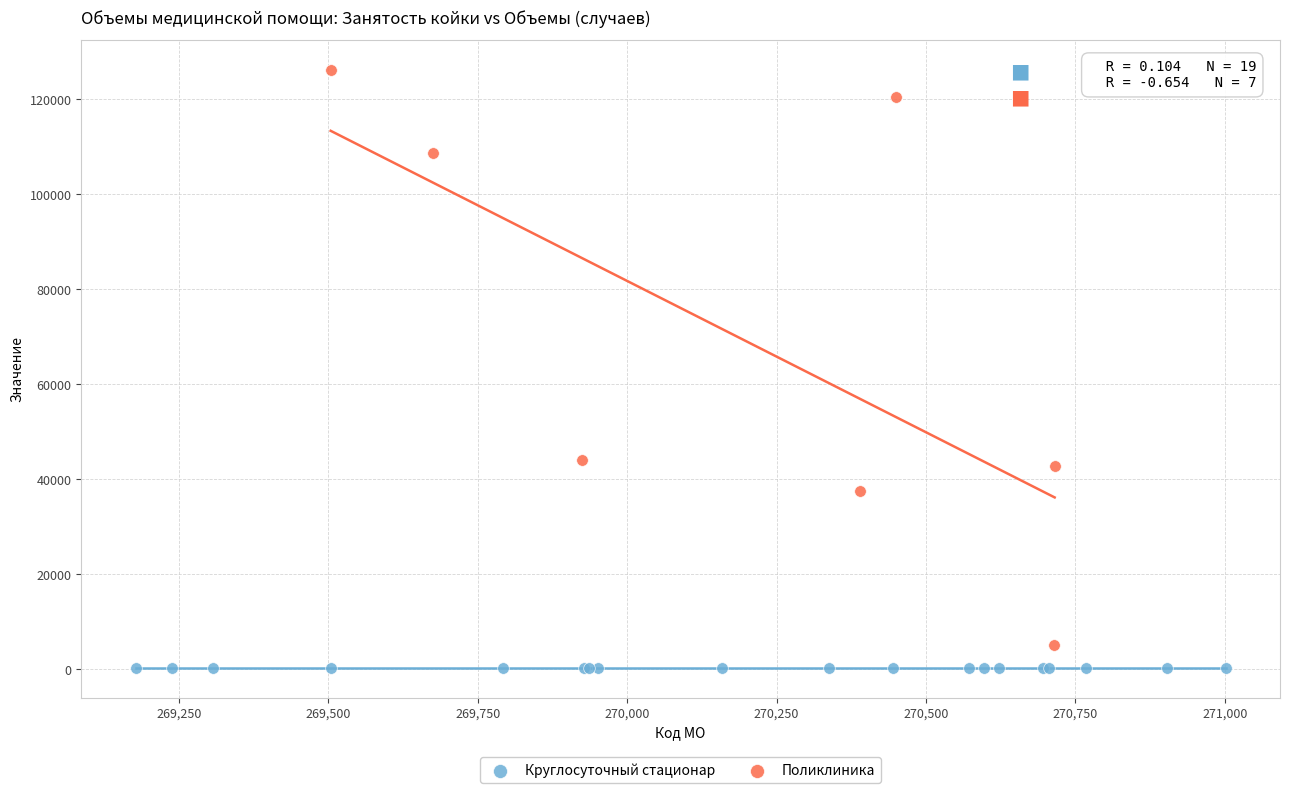

Which series has the widest spread of Y values?

Поликлиника